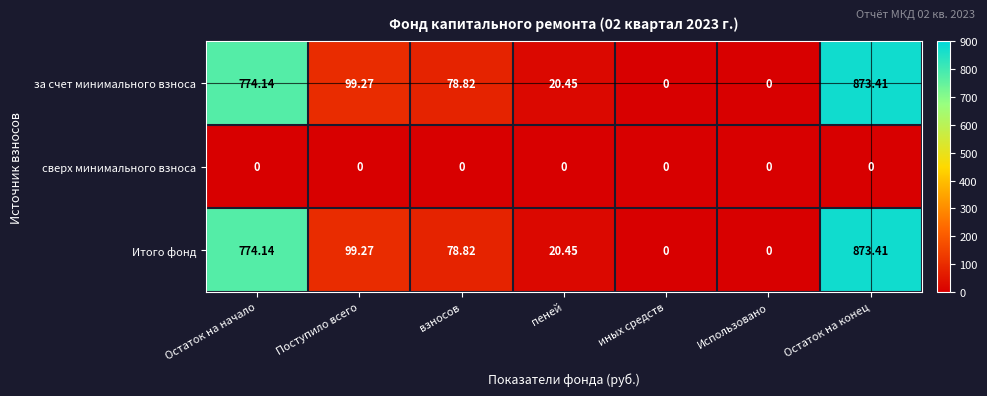

At which category does the chart reach its peak across all series?

Остаток на конец